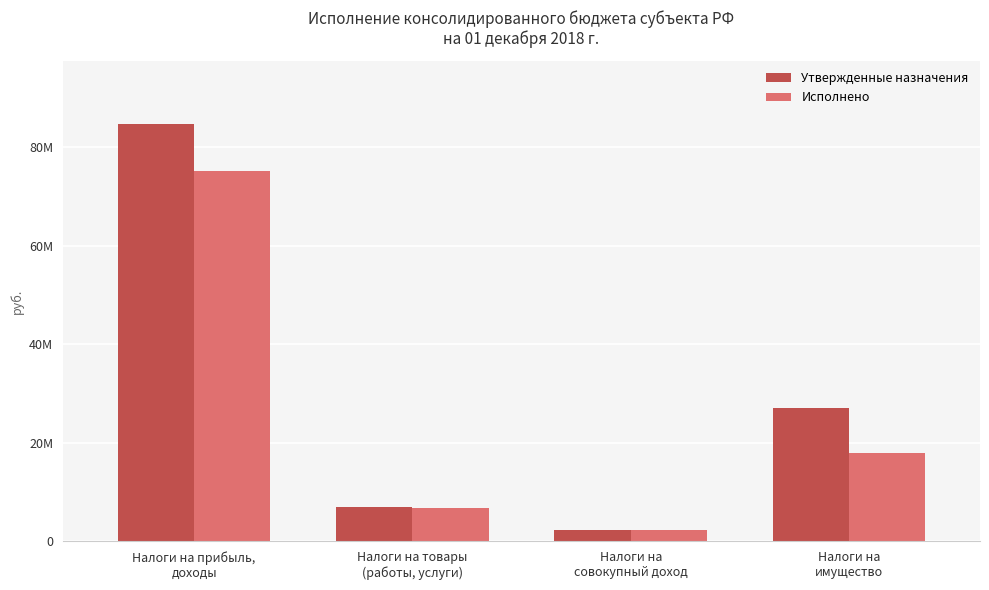

What are all the series names shown in the legend?

Утвержденные назначения, Исполнено